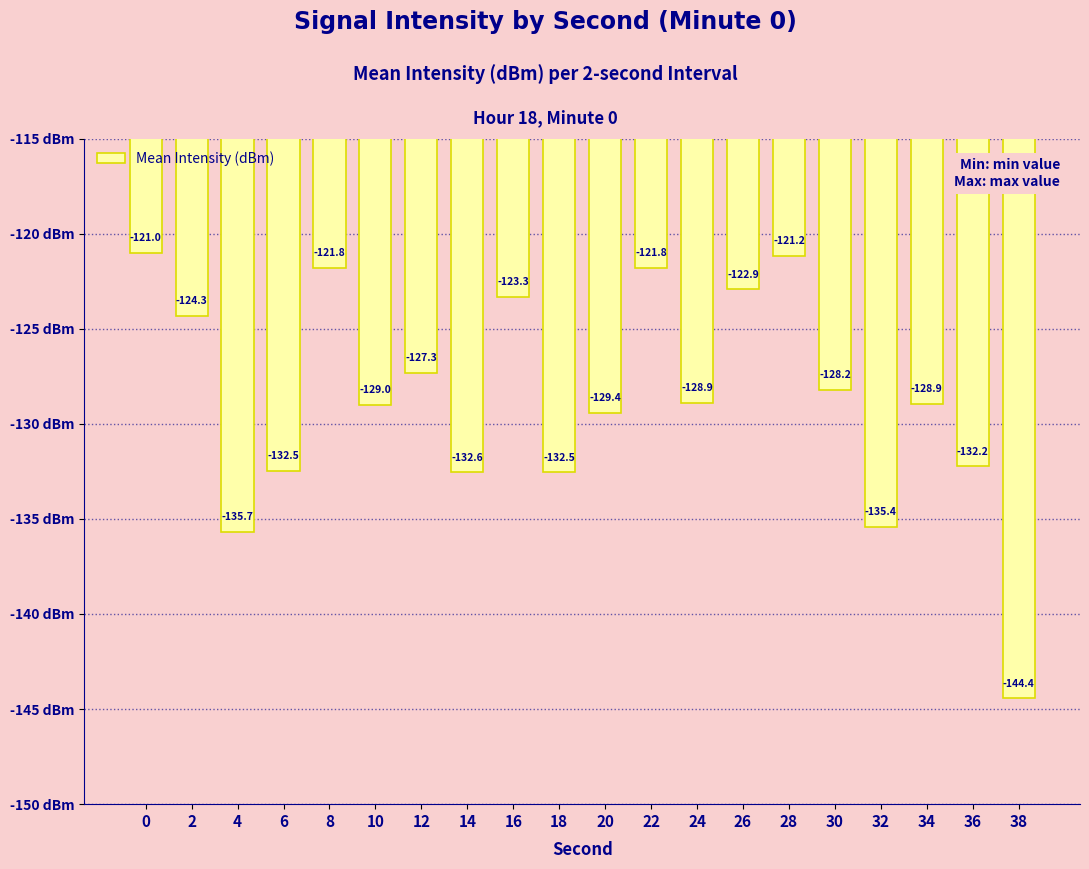

How many values exceed -128?

8